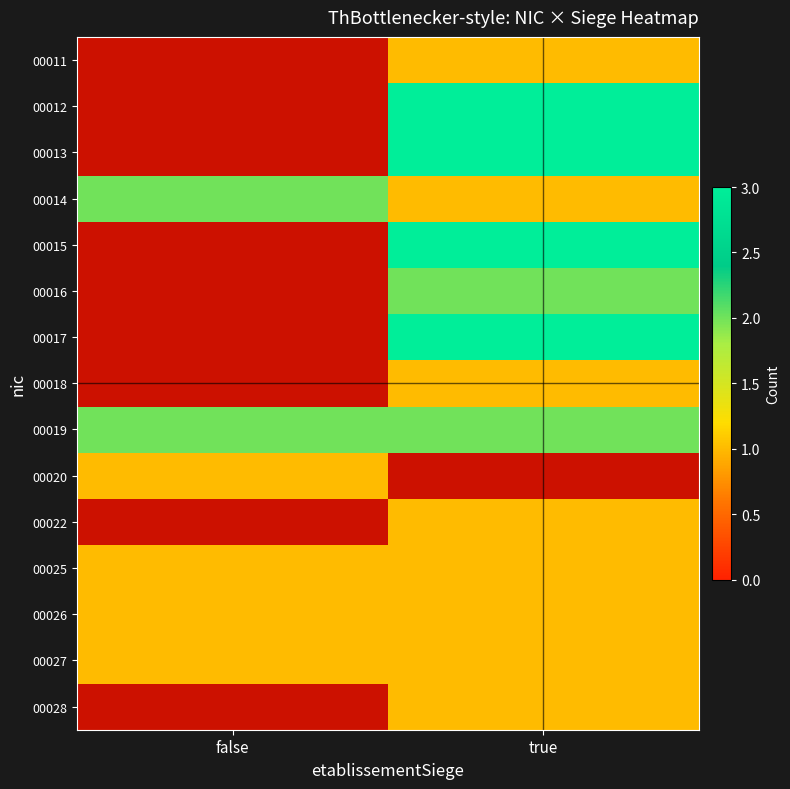

Which category has the lowest value in the 00015 series?

false